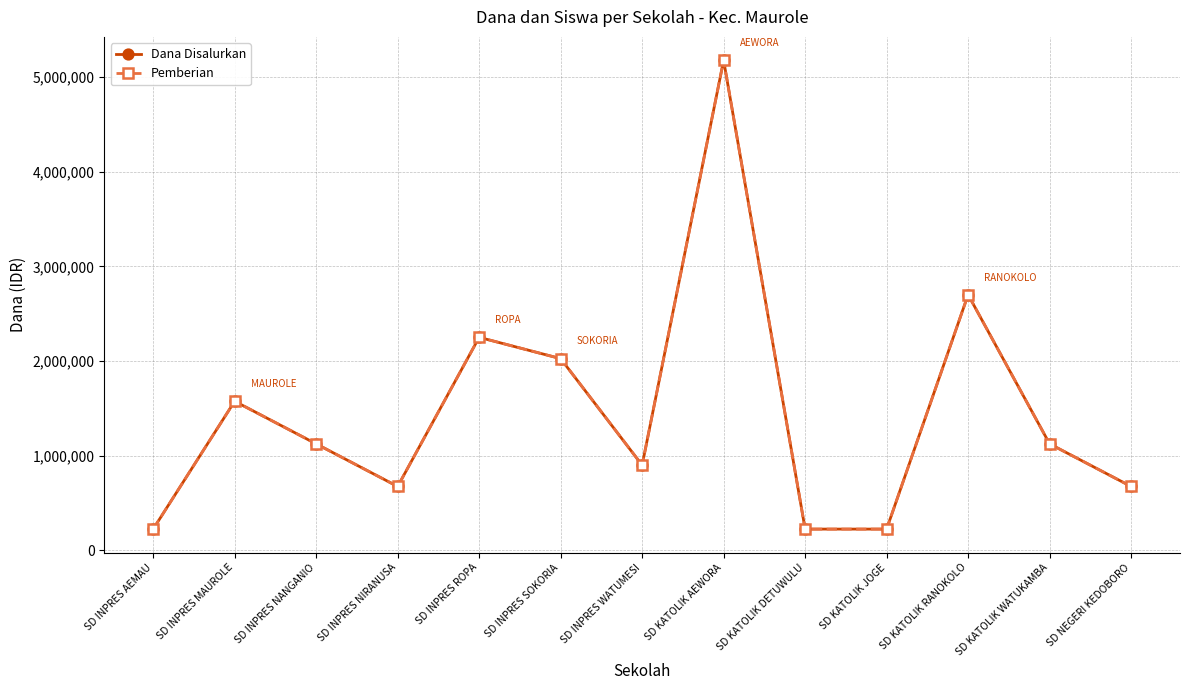

Where is the first local maximum for Pemberian?

SD INPRES MAUROLE